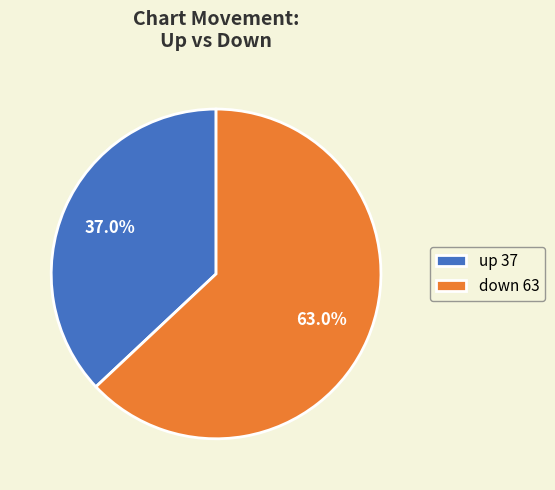

How many slices are in this pie chart?

2